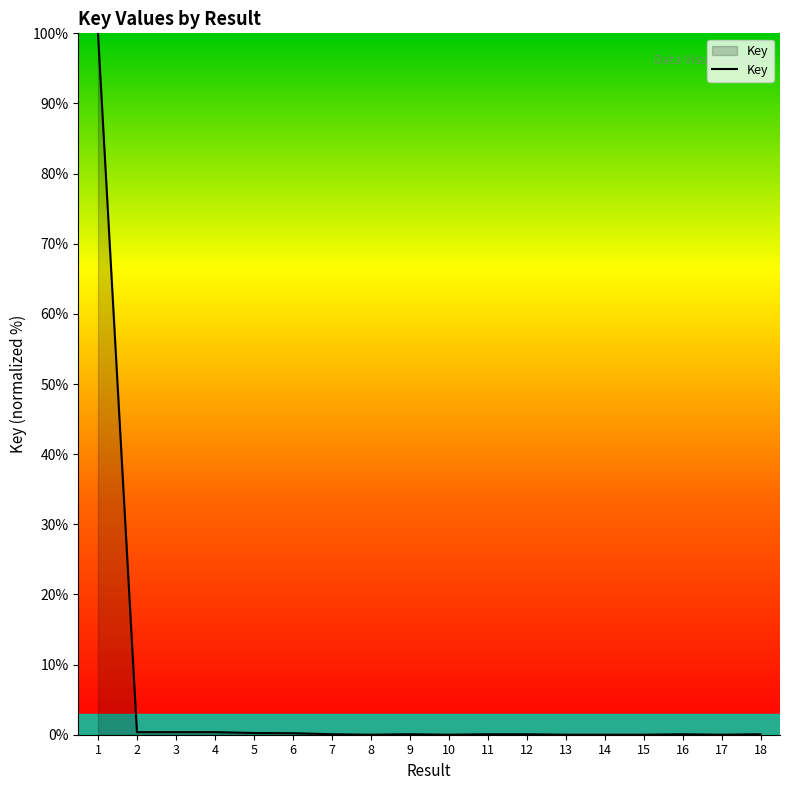

Is it true that the value at 17 is 0.0?

True